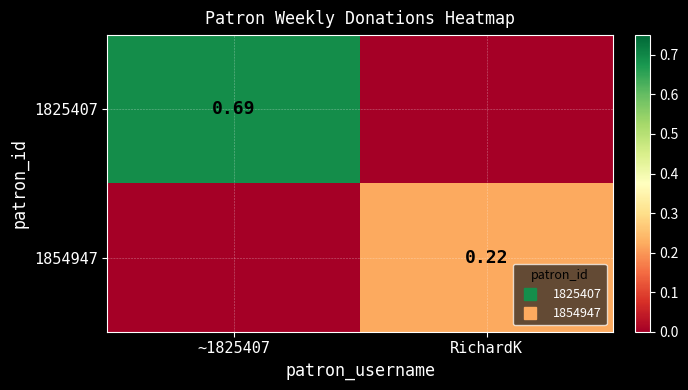

Rank the series by their average value, from highest to lowest.

1825407, 1854947